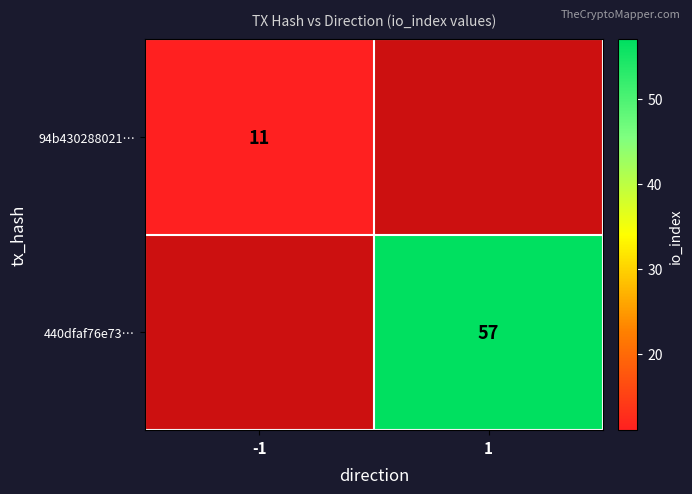

Is it true that 440dfaf76e73… equals 97 at 1?

False